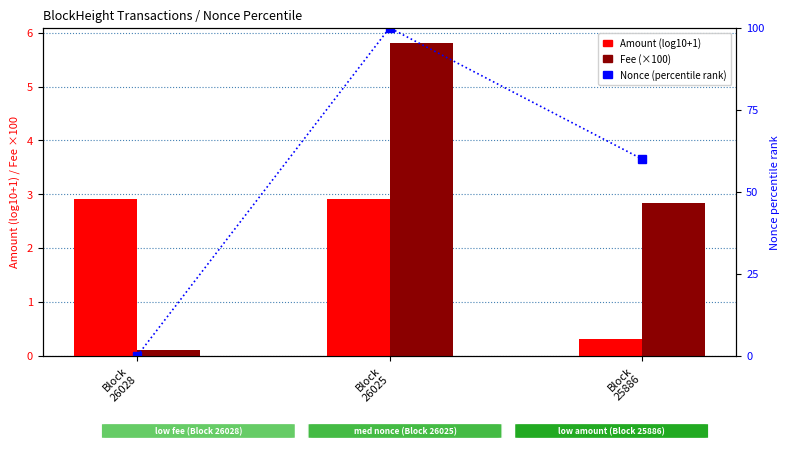

The value of Nonce (percentile rank) at Block
26025 is 63.3. True or false?

False